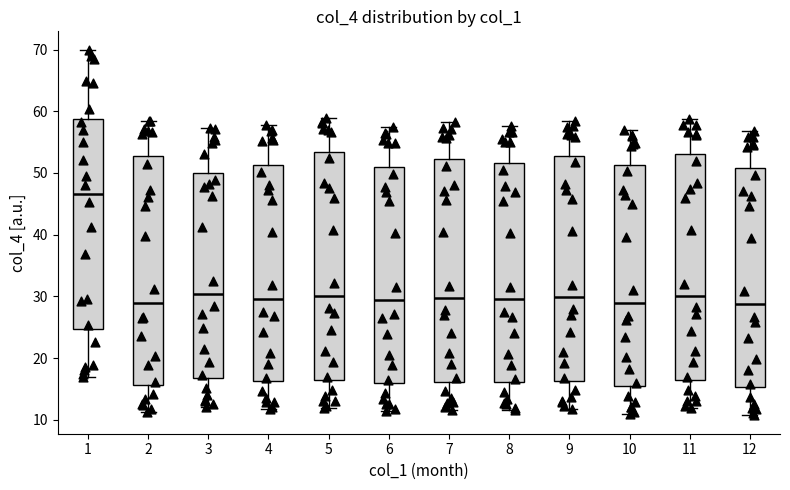

Reading left to right, transcribe this box plot: for each box, give where its median line is, the range the box spans, and where its two whiskers end, as read against the y-axis. The values are not printed on the chart, so give them approximately, as read against the axis.

1: median 47, box 25 to 59, whiskers 17 to 70
2: median 29, box 16 to 53, whiskers 11 to 59
3: median 30, box 17 to 50, whiskers 12 to 57
4: median 30, box 16 to 51, whiskers 12 to 58
5: median 30, box 16 to 53, whiskers 12 to 59
6: median 29, box 16 to 51, whiskers 11 to 57
7: median 30, box 16 to 52, whiskers 12 to 58
8: median 30, box 16 to 52, whiskers 12 to 58
9: median 30, box 16 to 53, whiskers 12 to 59
10: median 29, box 15 to 51, whiskers 11 to 57
11: median 30, box 16 to 53, whiskers 12 to 59
12: median 29, box 15 to 51, whiskers 11 to 57